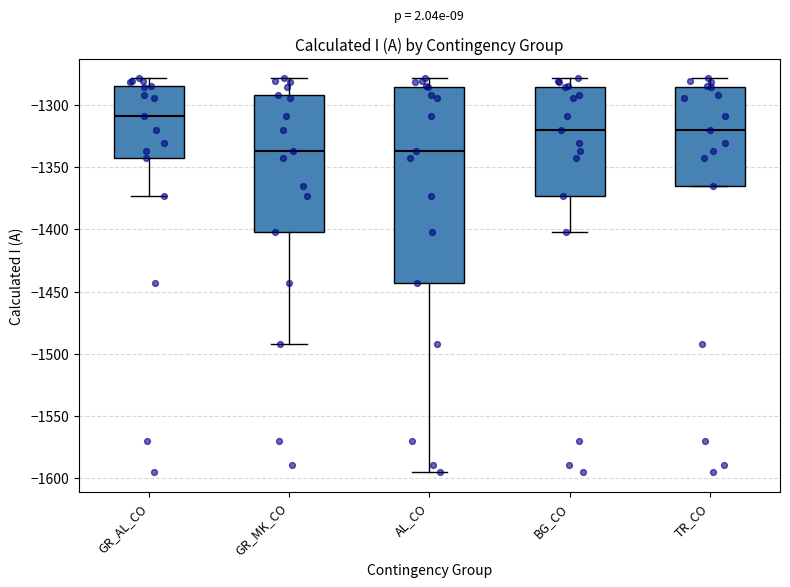

Where does the lower whisker of the box for GR_MK_CO end on the y-axis? The values are not printed on the chart, so give them approximately, as read against the axis.

-1490